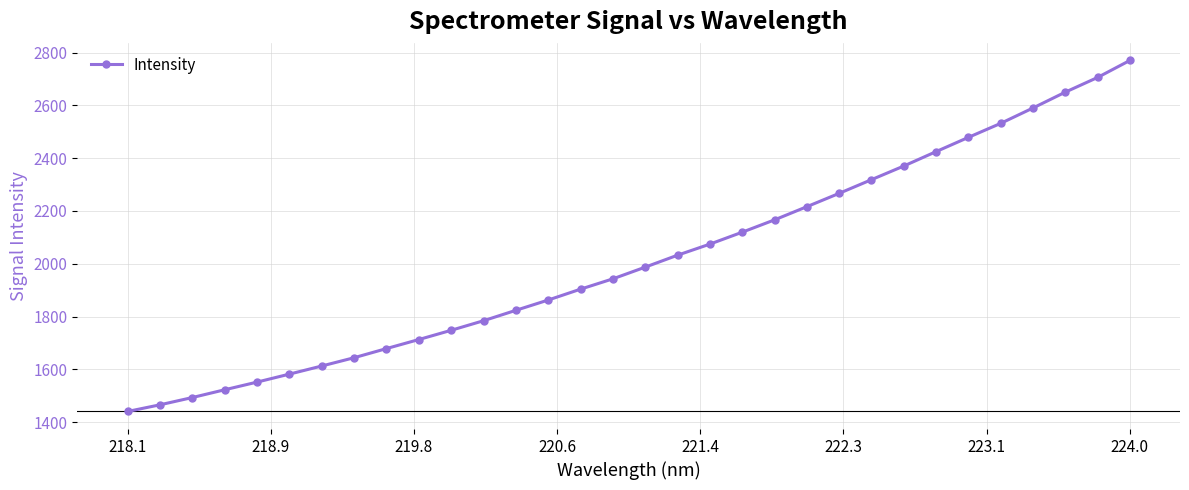

What is the value of the 21st point from the left?

2166.2